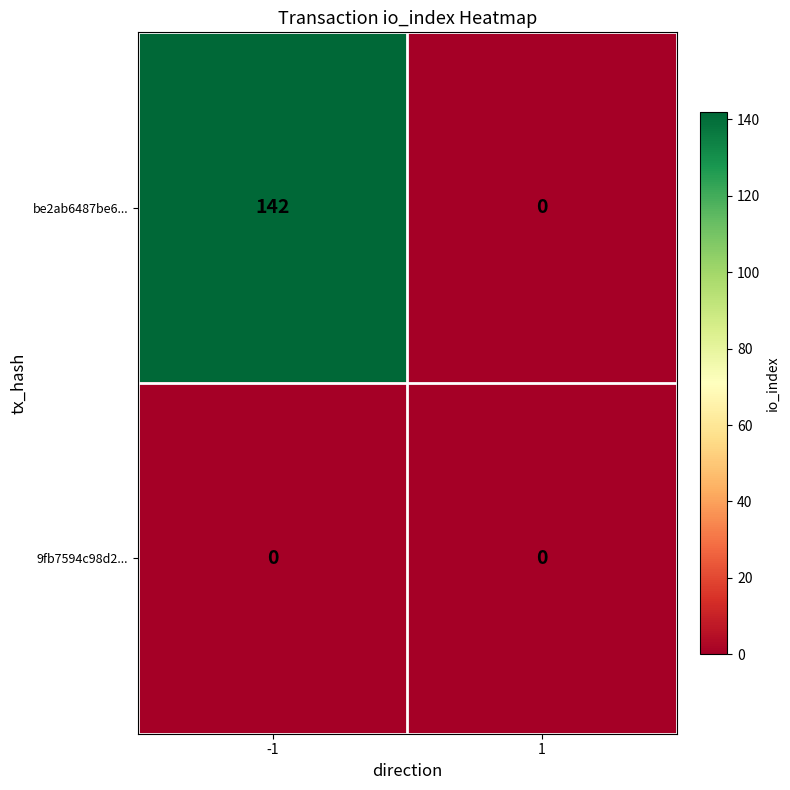

Rank the series by their average value, from highest to lowest.

be2ab6487be6..., 9fb7594c98d2...